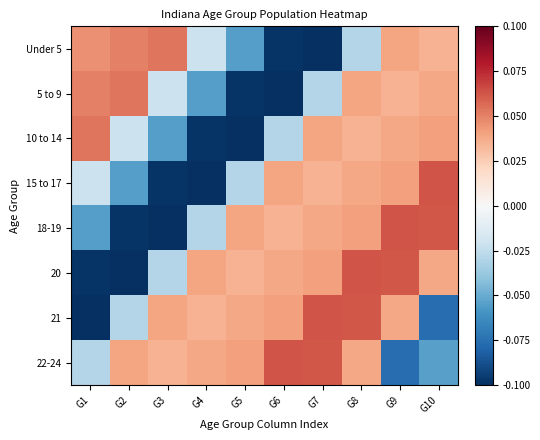

Between G6 and G8, which series saw the biggest shift?

5 to 9